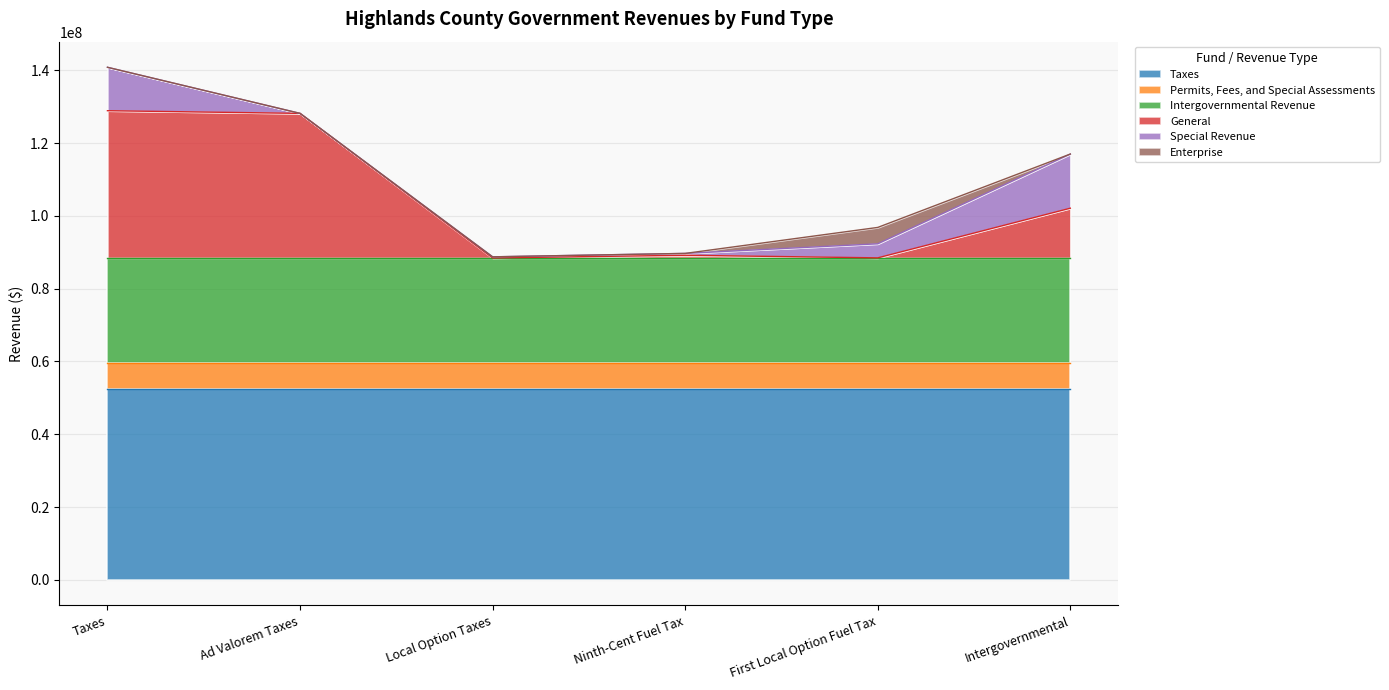

At which category does the chart reach its minimum across all series?

Local Option Taxes